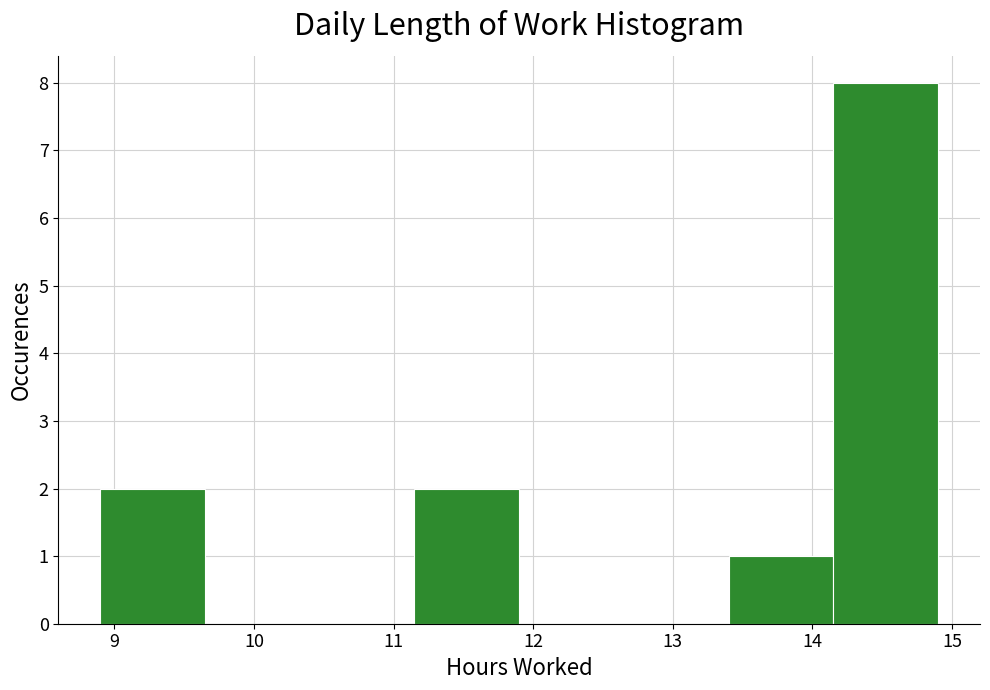

What is the height of the bar covering 11.15 to 11.90 on the x-axis? Neither the bar edges nor the heights are printed on the chart, so give them approximately, as read against the axes.

2